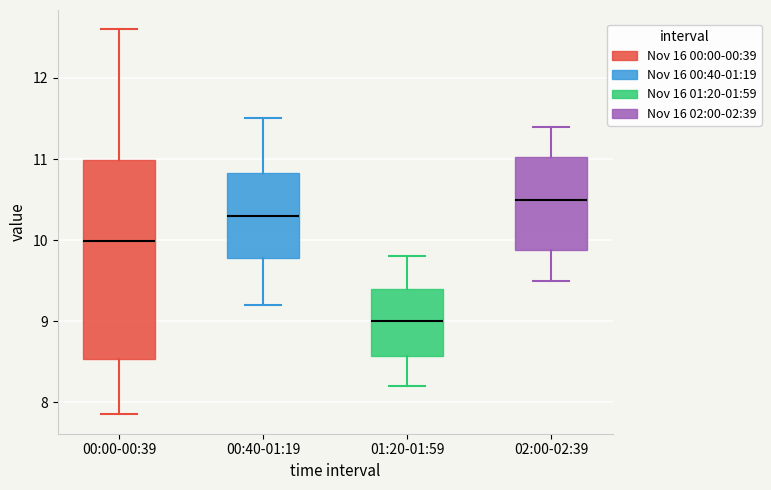

Reading left to right, read every box against the y-axis: the position of its median line, the range the box covers, and the ends of its whiskers. The values are not printed on the chart, so give them approximately, as read against the axis.

00:00-00:39: median 10.0, box 8.5 to 11.0, whiskers 7.9 to 12.6
00:40-01:19: median 10.3, box 9.8 to 10.8, whiskers 9.2 to 11.5
01:20-01:59: median 9.0, box 8.6 to 9.4, whiskers 8.2 to 9.8
02:00-02:39: median 10.5, box 9.9 to 11.0, whiskers 9.5 to 11.4